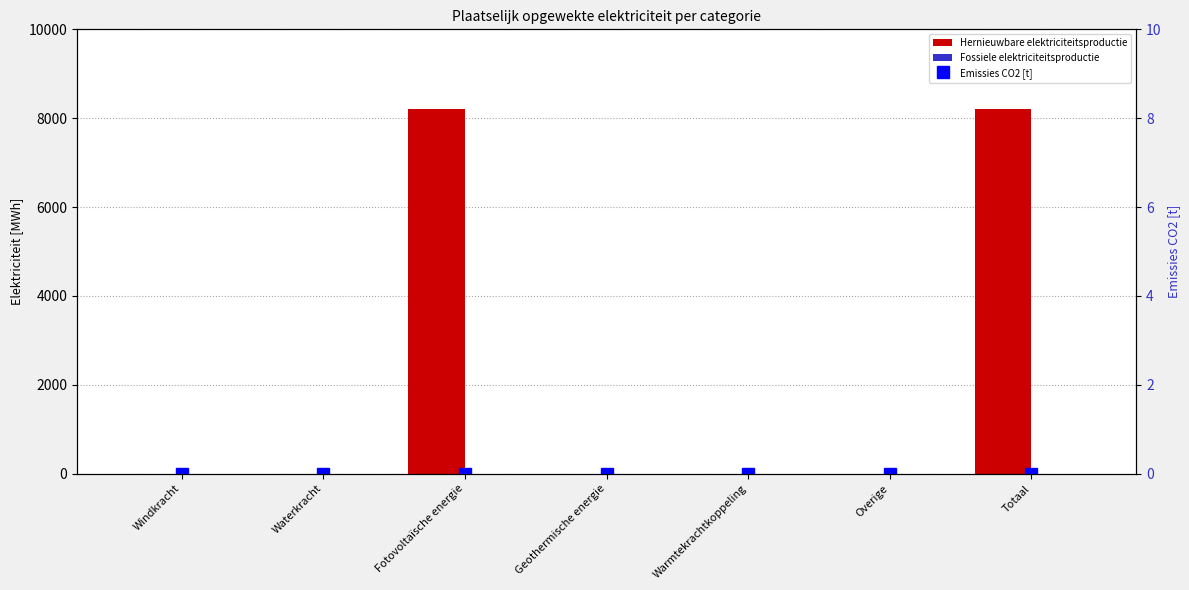

What position from the right is Fotovoltaïsche energie?

5